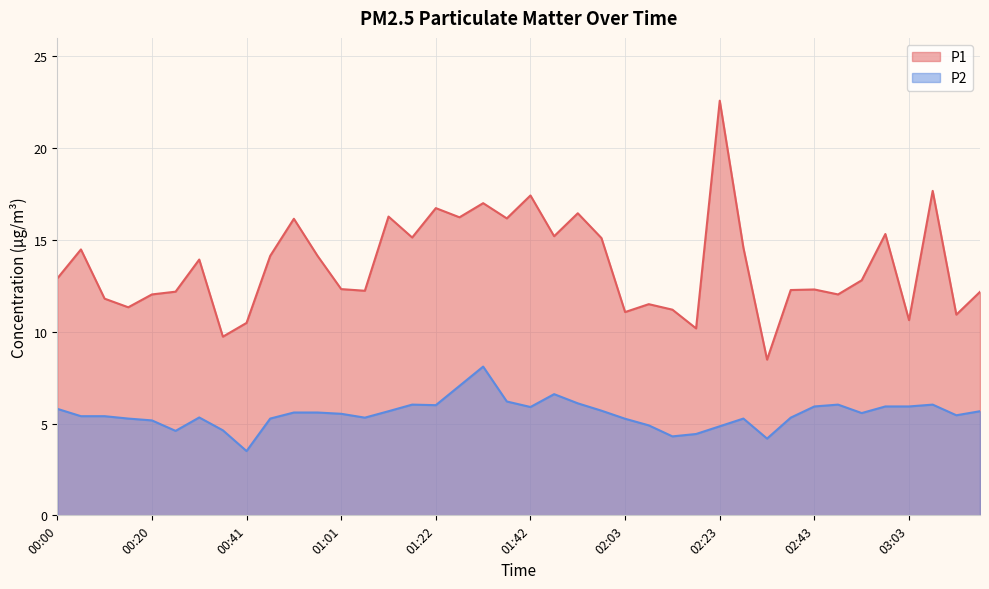

Which series has the largest range (max minus min)?

P1